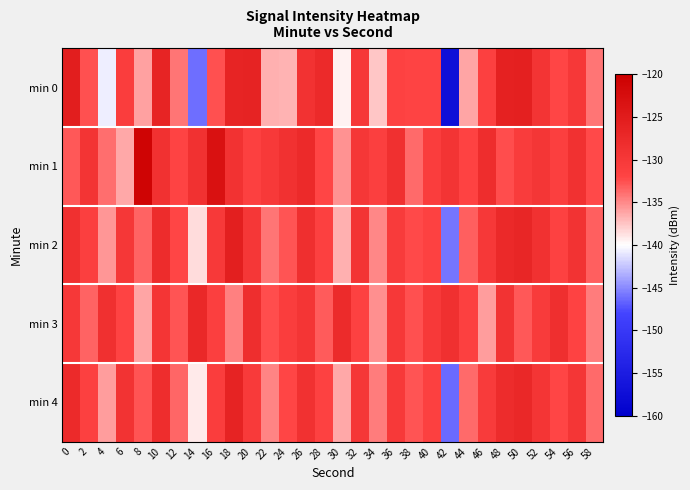

At which category does the chart reach its peak across all series?

8